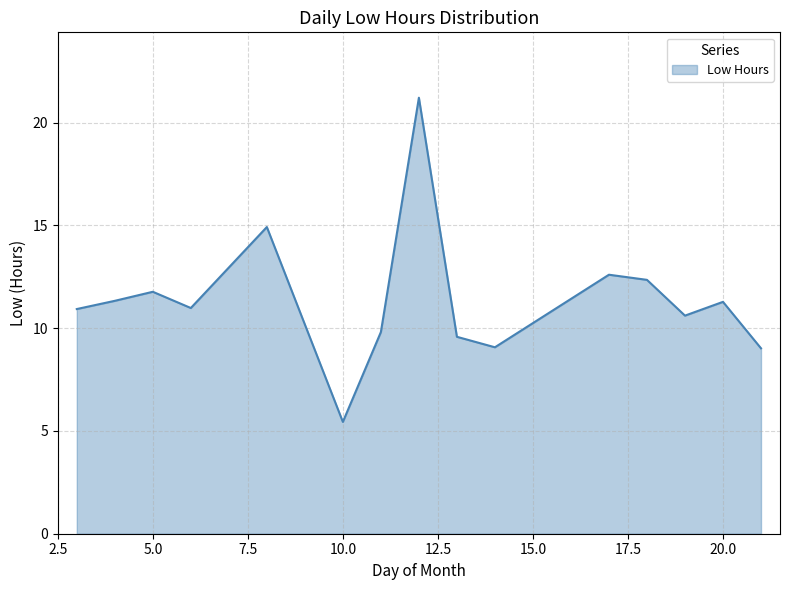

What is the difference between the maximum and minimum values?

15.8